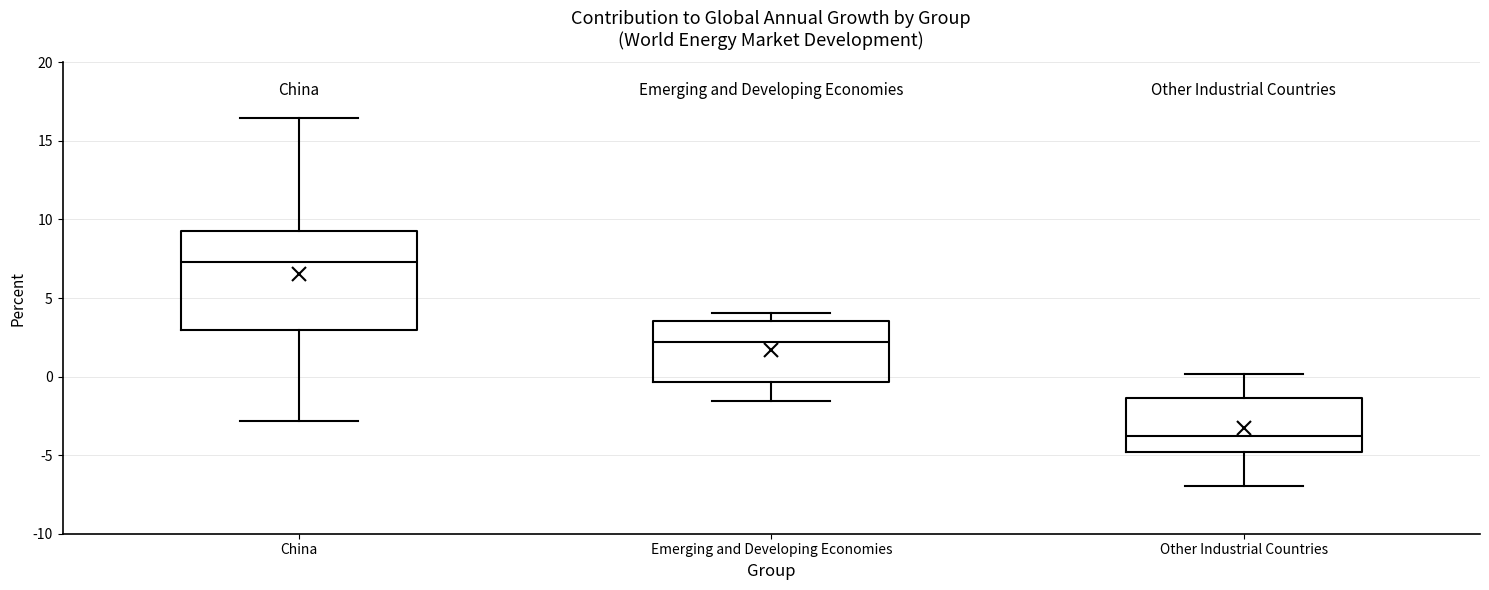

Reading left to right, read every box against the y-axis: the position of its median line, the range the box covers, and the ends of its whiskers. The values are not printed on the chart, so give them approximately, as read against the axis.

China: median 7.5, box 3.0 to 9.5, whiskers -3.0 to 16.5
Emerging and Developing Economies: median 2.0, box -0.5 to 3.5, whiskers -1.5 to 4.0
Other Industrial Countries: median -4.0, box -5.0 to -1.5, whiskers -7.0 to 0.0